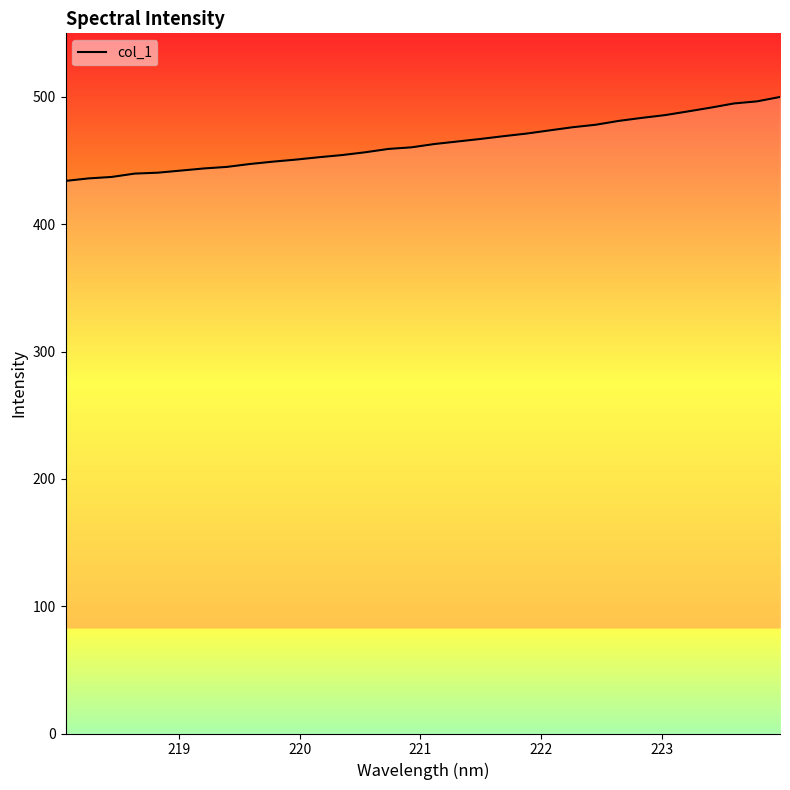

What is the smallest value displayed?

434.1